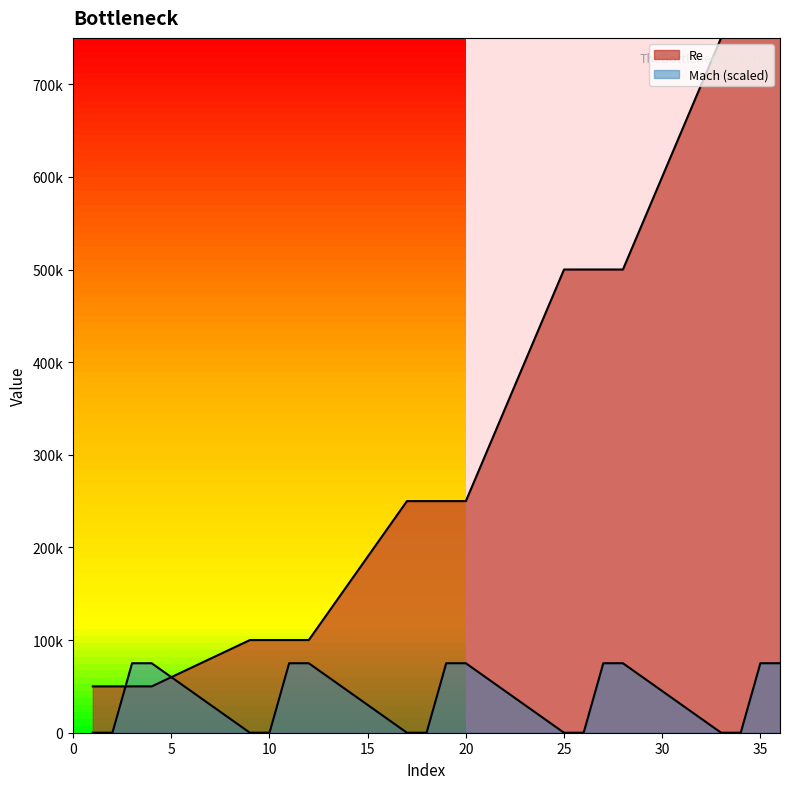

Rank the series by their maximum value, from highest to lowest.

Re, Mach